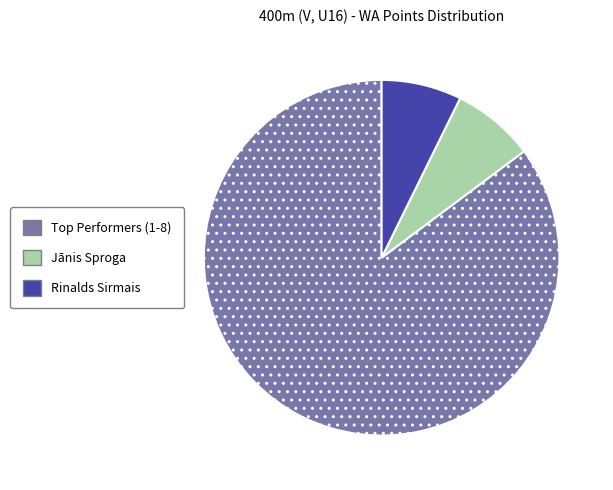

The Jānis Sproga slice represents 8% of the pie. True or false?

True